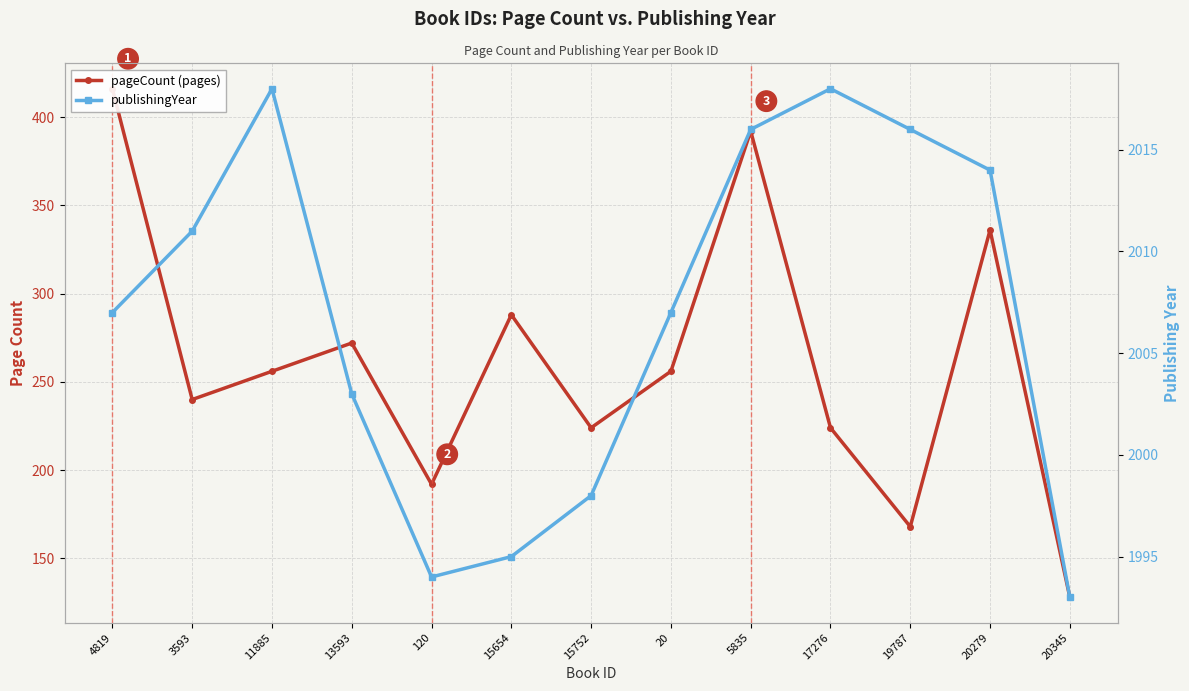

Between 3593 and 15654, which series saw the biggest shift?

pageCount